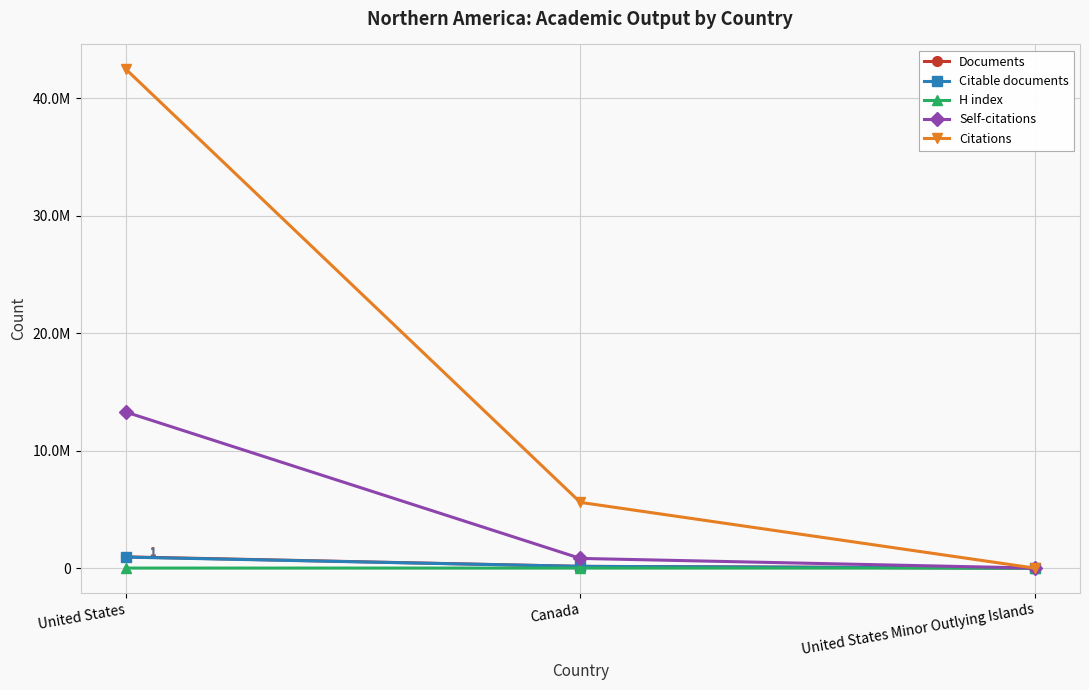

Rank the categories by Citations value from highest to lowest.

United States, Canada, United States Minor Outlying Islands